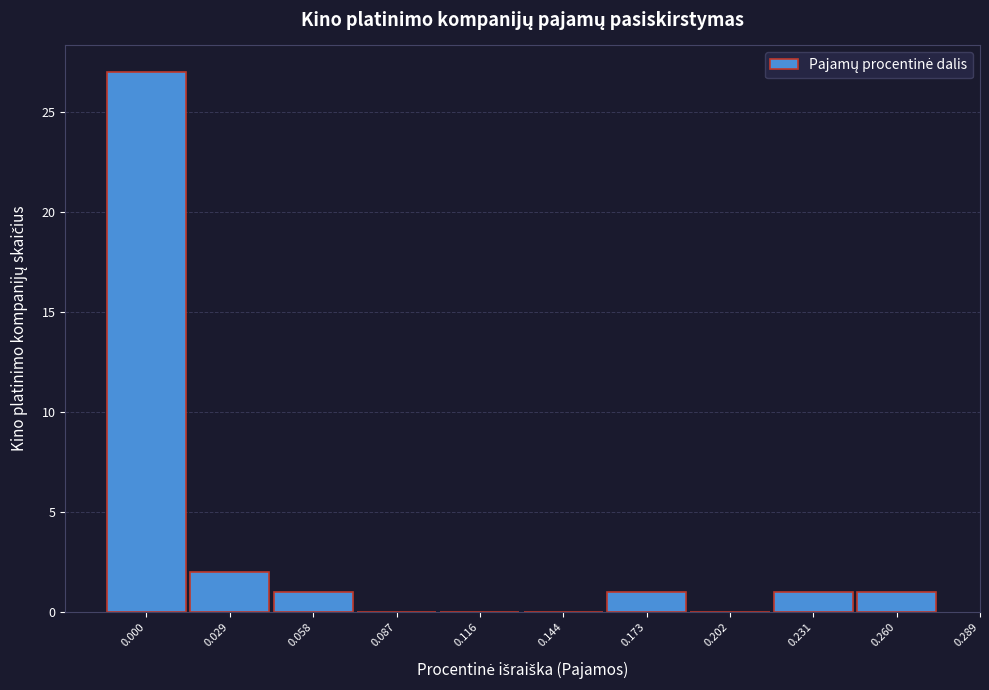

Reading left to right, extract all data points from this chart.

0.000=27	0.029=2	0.058=1	0.087=0	0.116=0	0.144=0	0.173=1	0.202=0	0.231=1	0.260=1